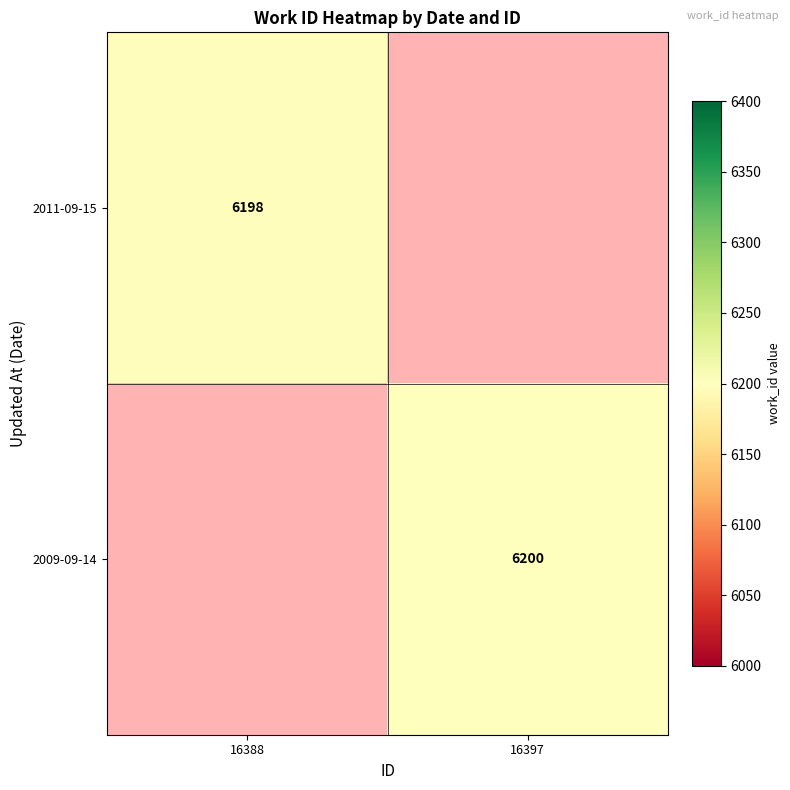

True or false: 2011-09-15 has a value of 9896 at 16388.

False